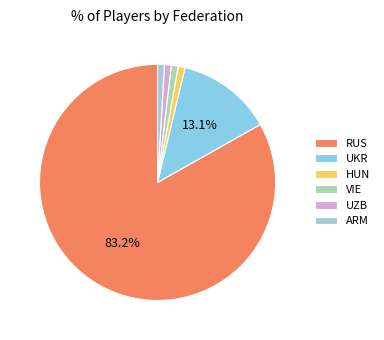

To the nearest percent, what is the difference between the UZB and RUS slice percentages?

82%